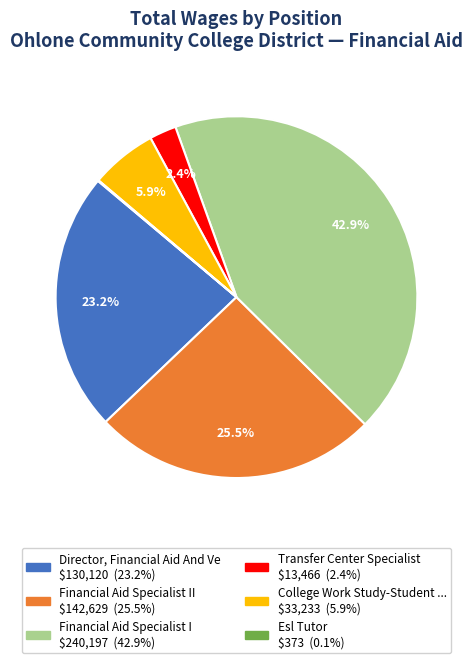

Is there a majority slice in this chart?

No